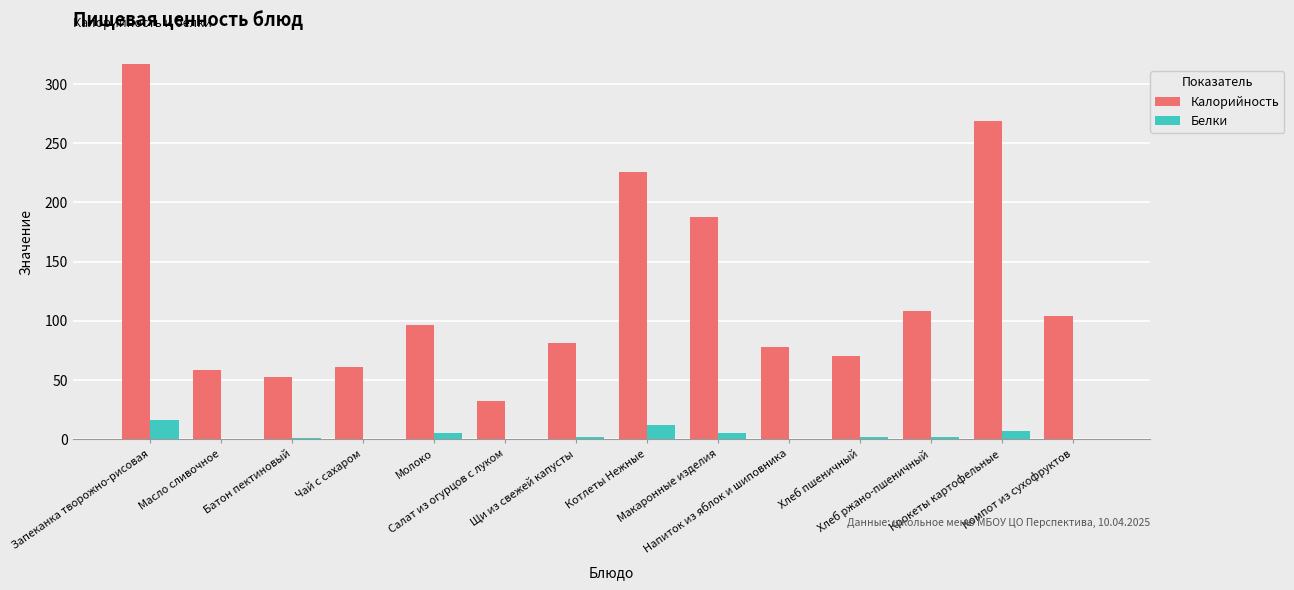

Which series has the largest total across all categories?

Калорийность